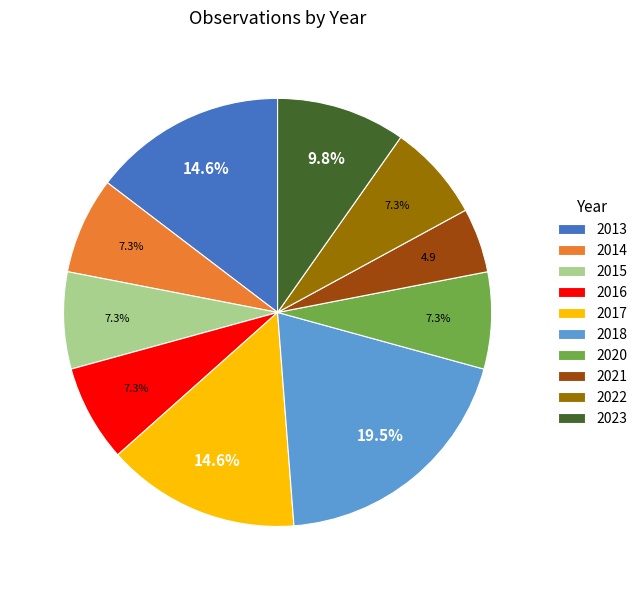

Does 2017 account for over 50% of the chart?

No